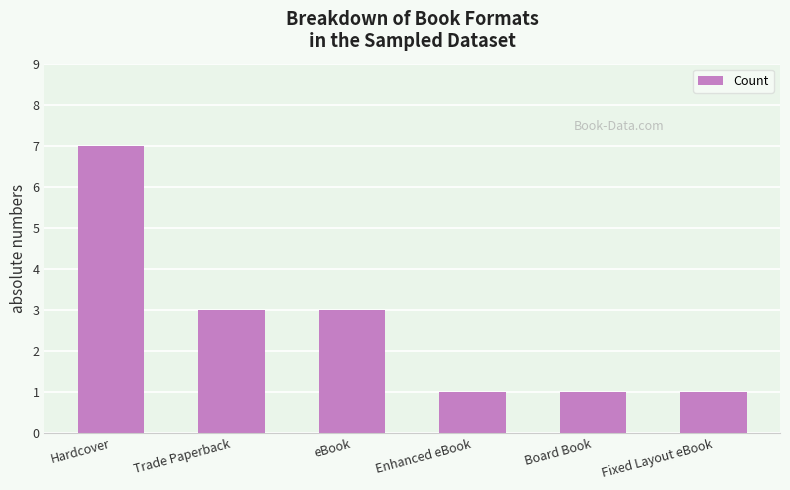

What is the label of the 1st bar from the left?

Hardcover